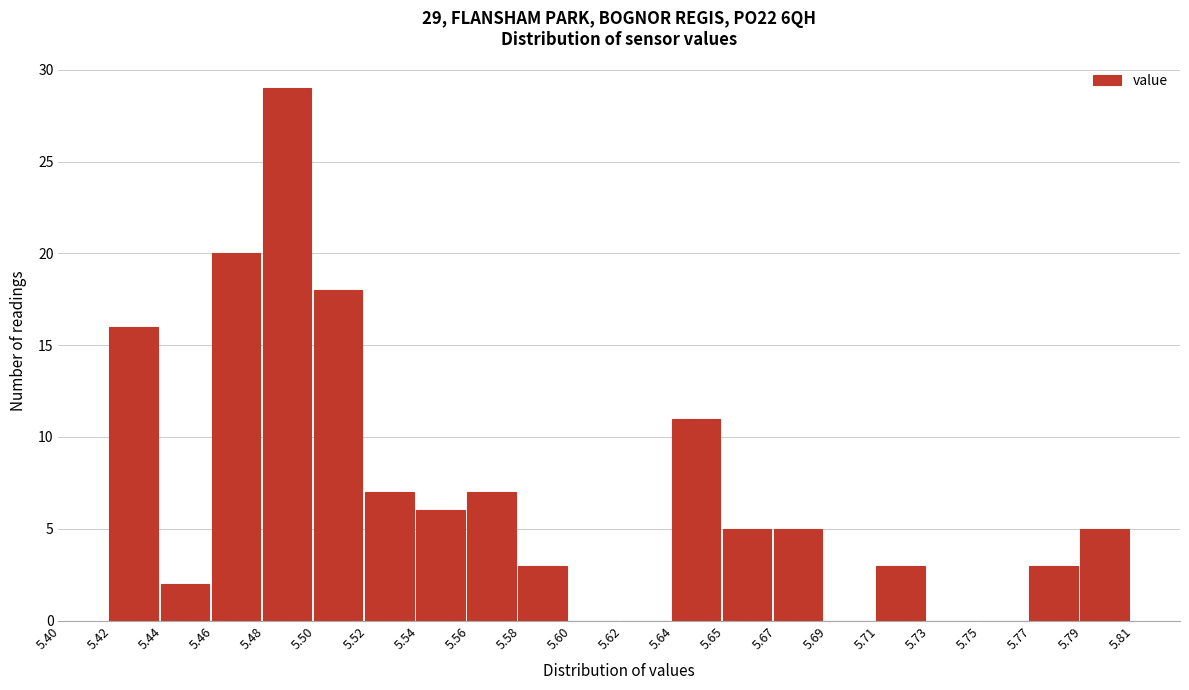

Reading left to right, what are all the values shown in this chart?

5.42=16	5.44=2	5.46=20	5.48=29	5.50=18	5.52=7	5.54=6	5.56=7	5.58=3	5.60=0	5.62=0	5.64=11	5.65=5	5.67=5	5.69=0	5.71=3	5.73=0	5.75=0	5.77=3	5.79=5